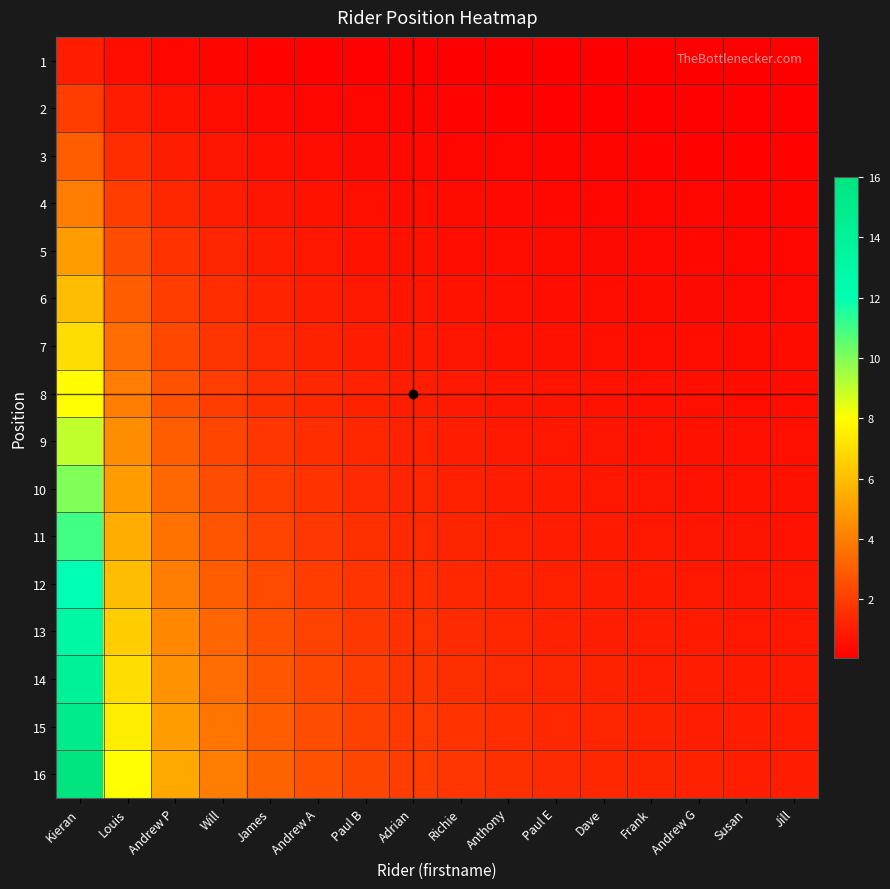

What is the total value across all series at Andrew G?

9.7